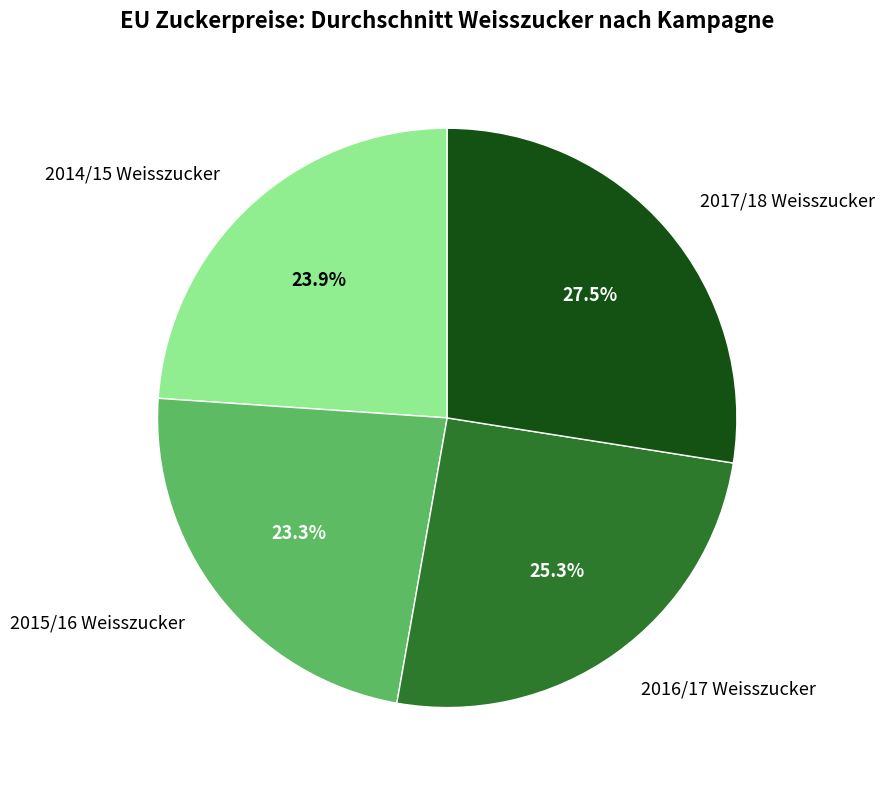

What is the ratio of the value at 2017/18 Weisszucker to the value at 2016/17 Weisszucker?

1.1